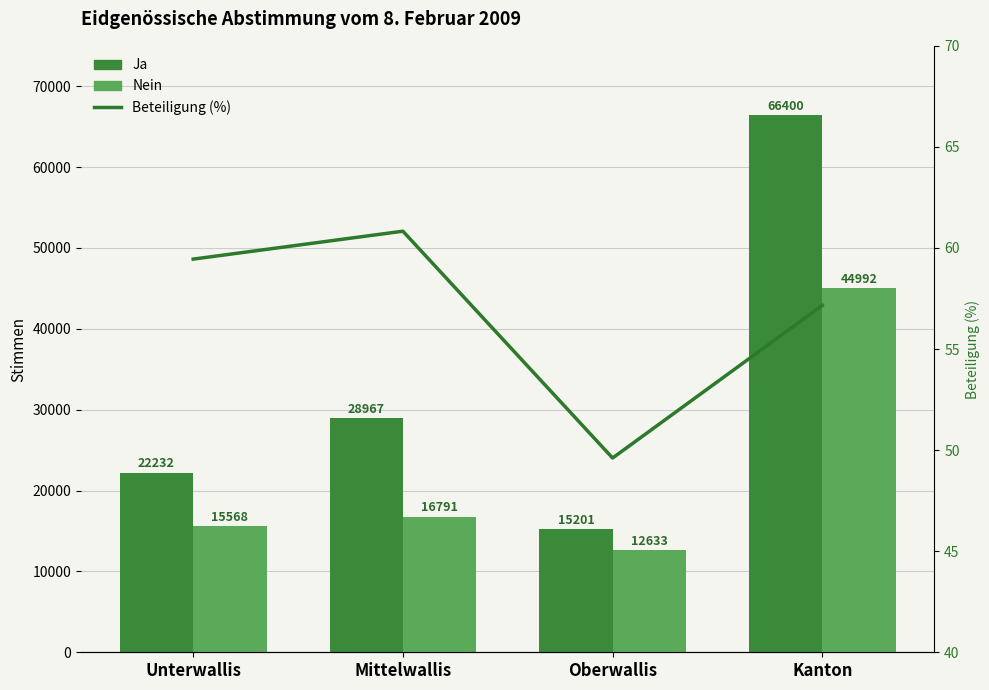

What is the sum of the Beteiligung (%) values at Oberwallis and Unterwallis?

109.1